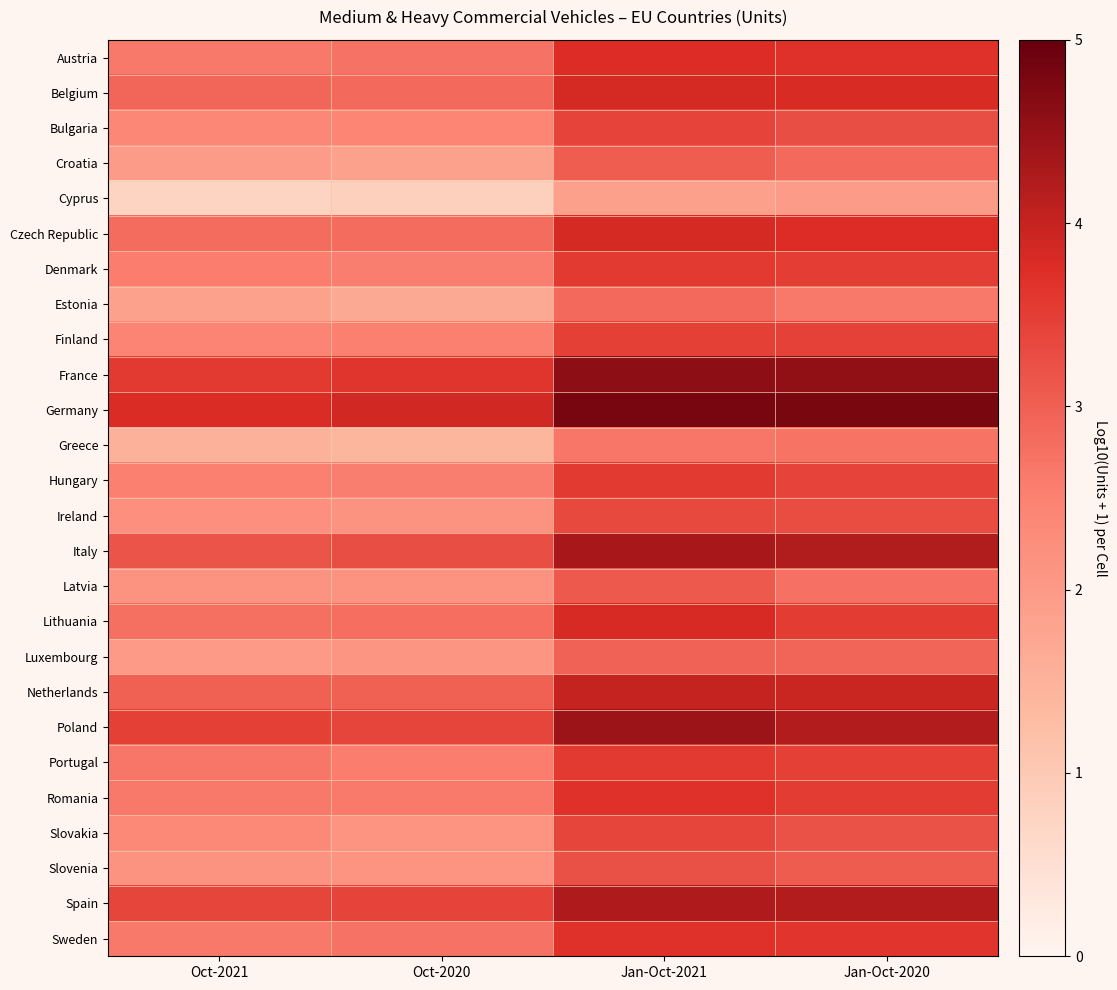

What is the maximum value shown in the chart?

4.8